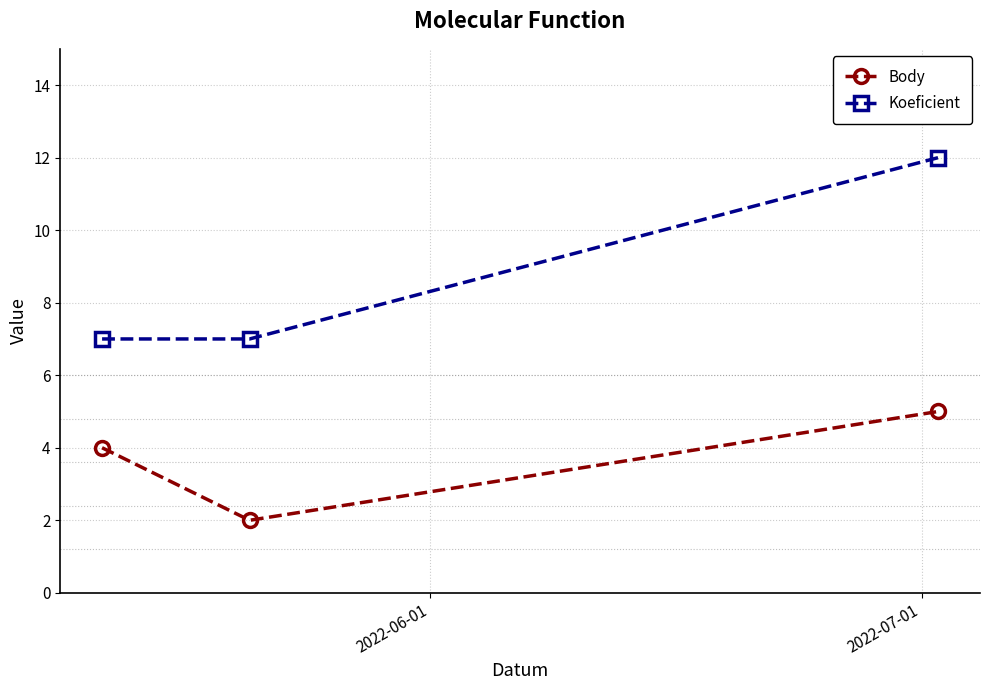

What is the value of the Body point at the 3rd from the left?

5